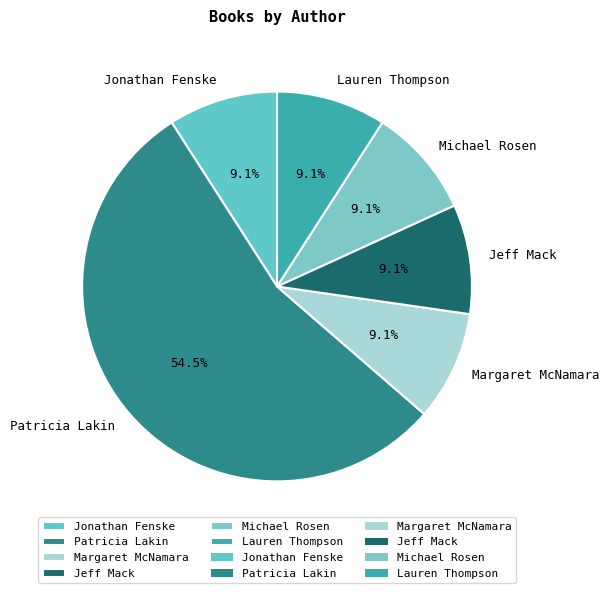

To the nearest percent, what percentage of the pie is Lauren Thompson?

9%